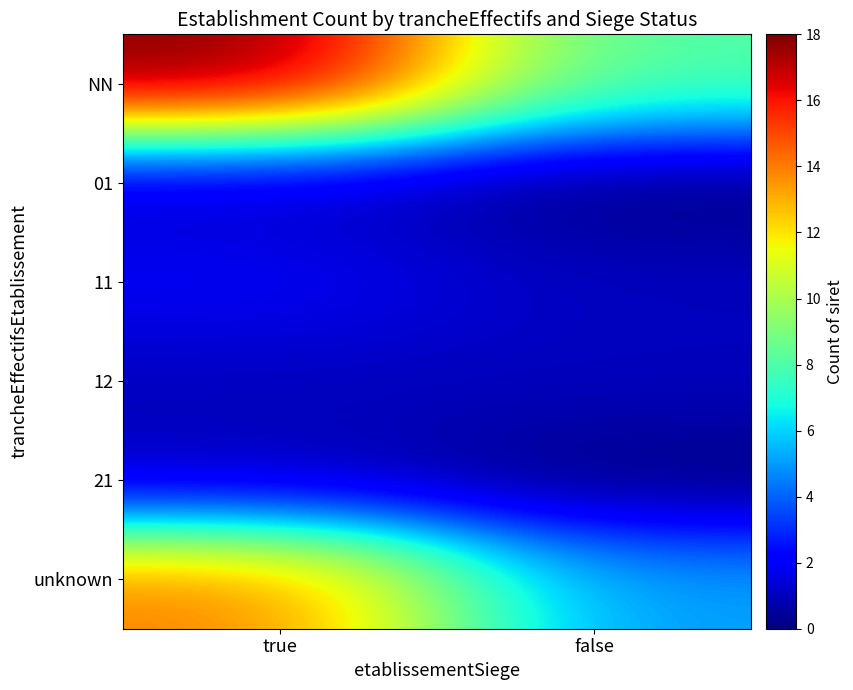

At how many categories does at least one series exceed 9?

1